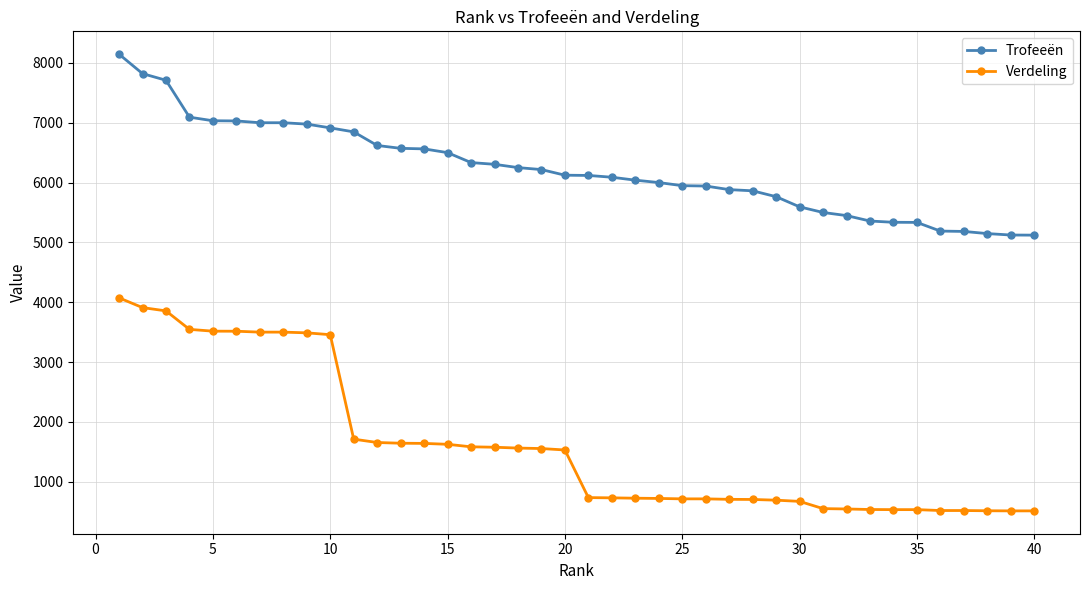

What is the average value of the Verdeling series?

1620